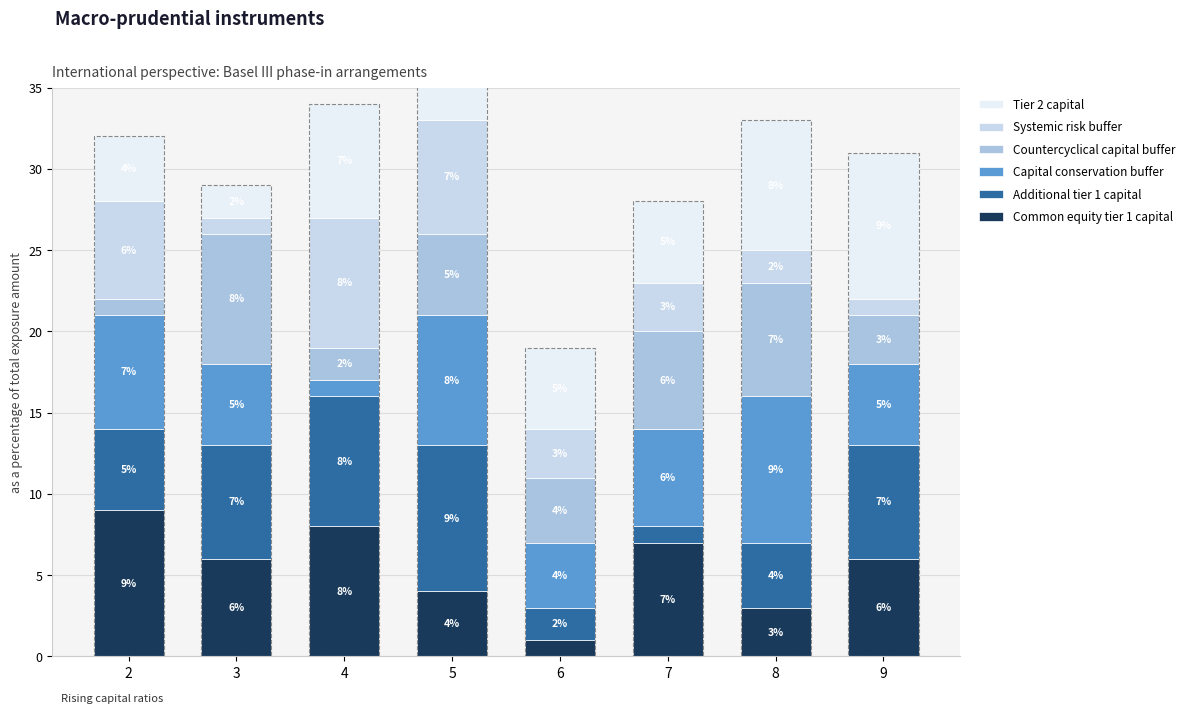

What is the approximate value of Tier 2 capital at 8?

8